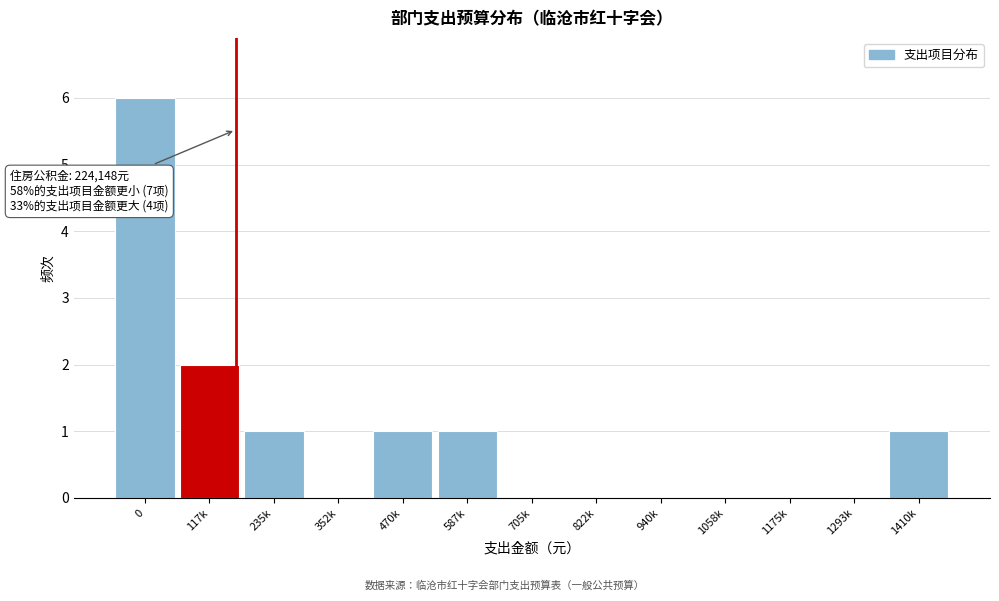

Reading left to right, what are all the values shown in this chart?

0=6	117k=2	235k=1	352k=0	470k=1	587k=1	705k=0	822k=0	940k=0	1058k=0	1175k=0	1293k=0	1410k=1